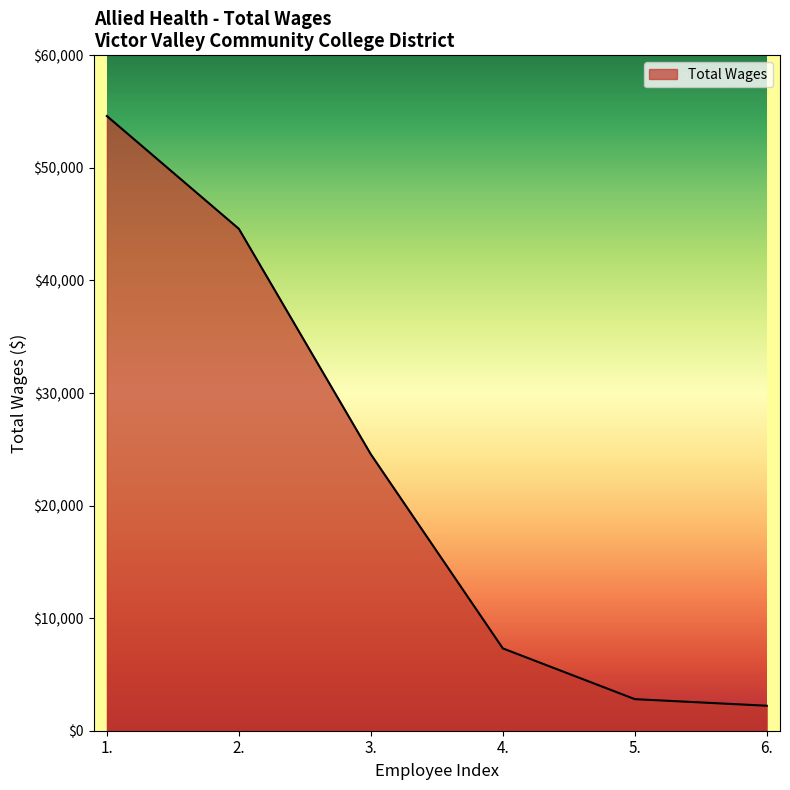

What is the change in value from 3. to 4.?

-17243